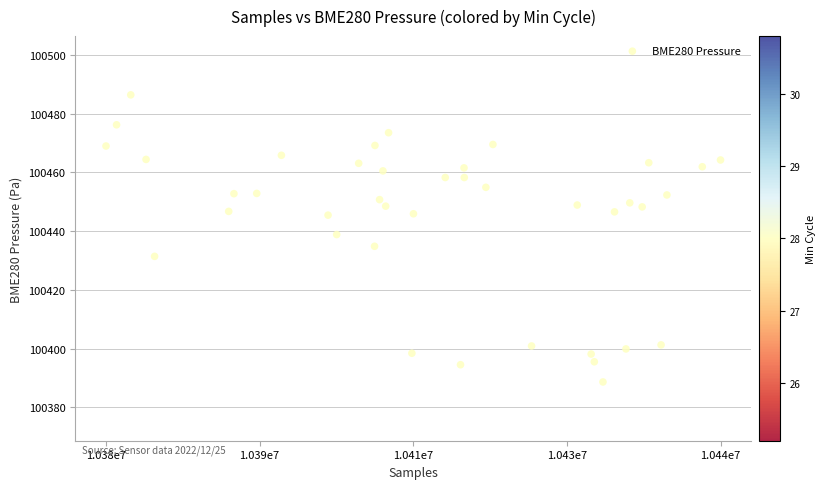

What is the range of Y values (max minus min)?

97.7